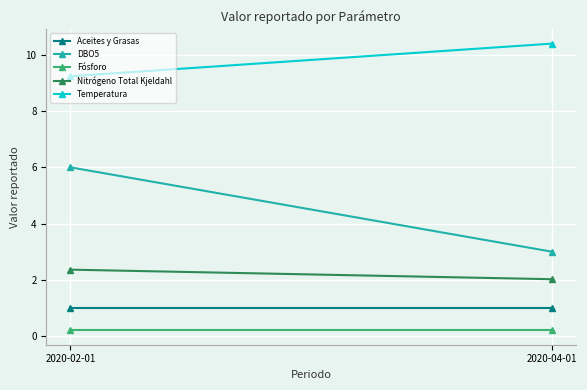

What value does the Aceites y Grasas series have at 2020-04-01?

1.0